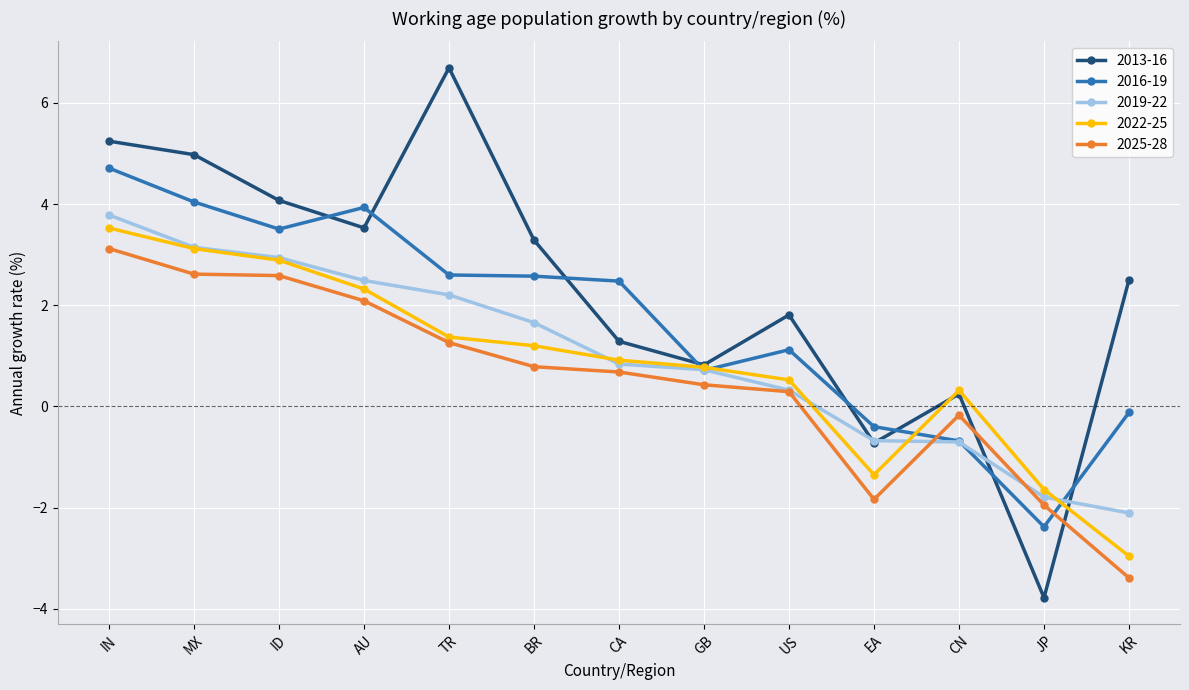

What is the spread (max minus min) of values at JP?

2.1